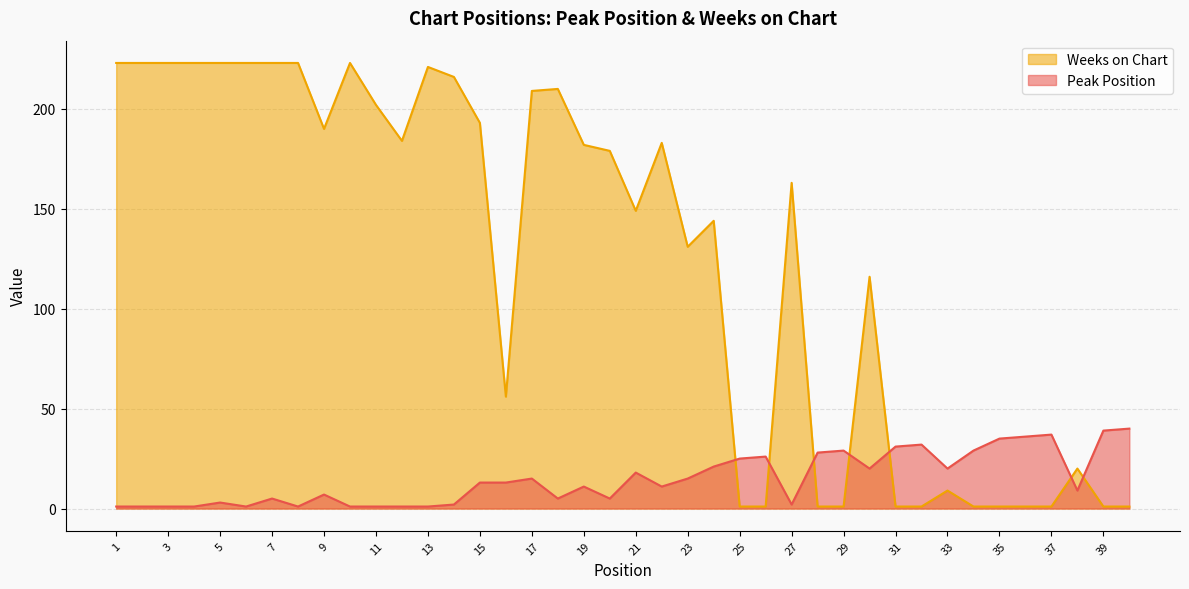

Is it true that Peak Position equals 10 at 25?

False